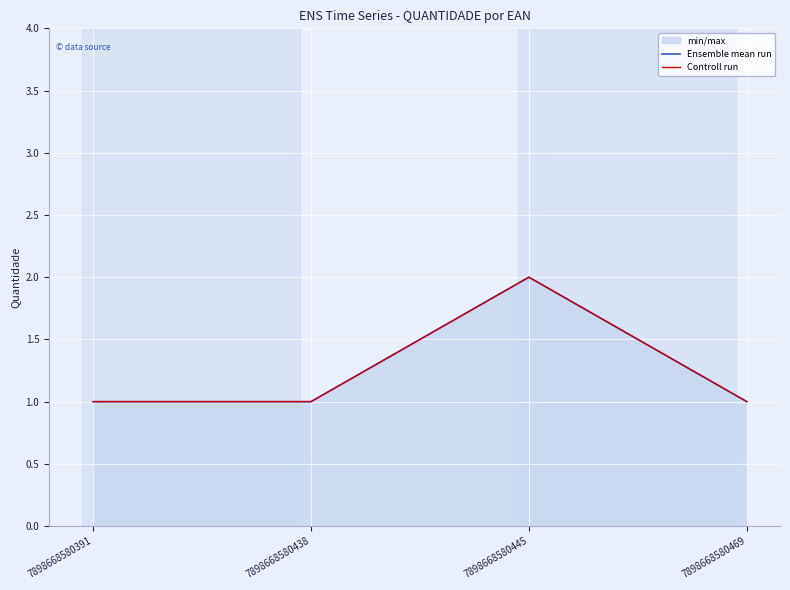

What is the value of the Ensemble mean run point at the 4th from the left?

1